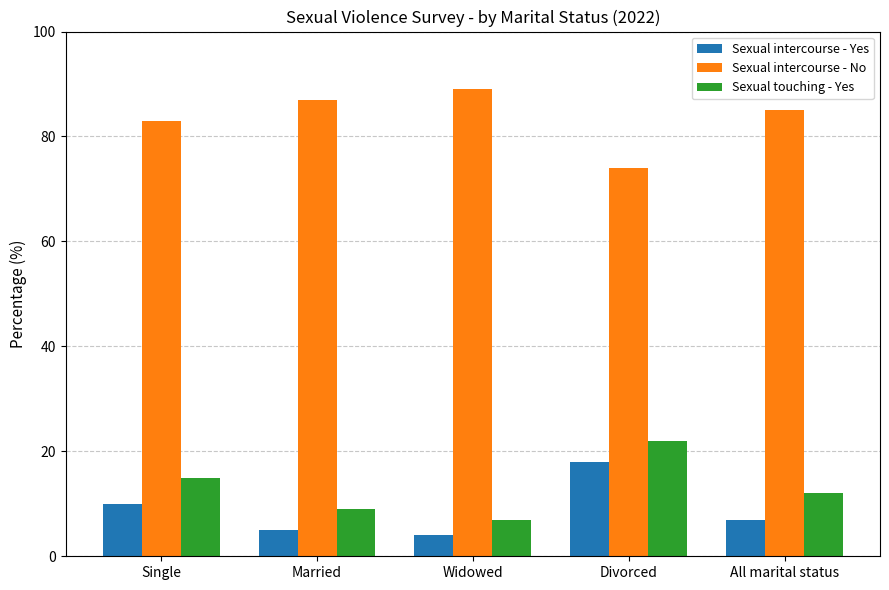

What is the label of the 1st bar from the right?

All marital status